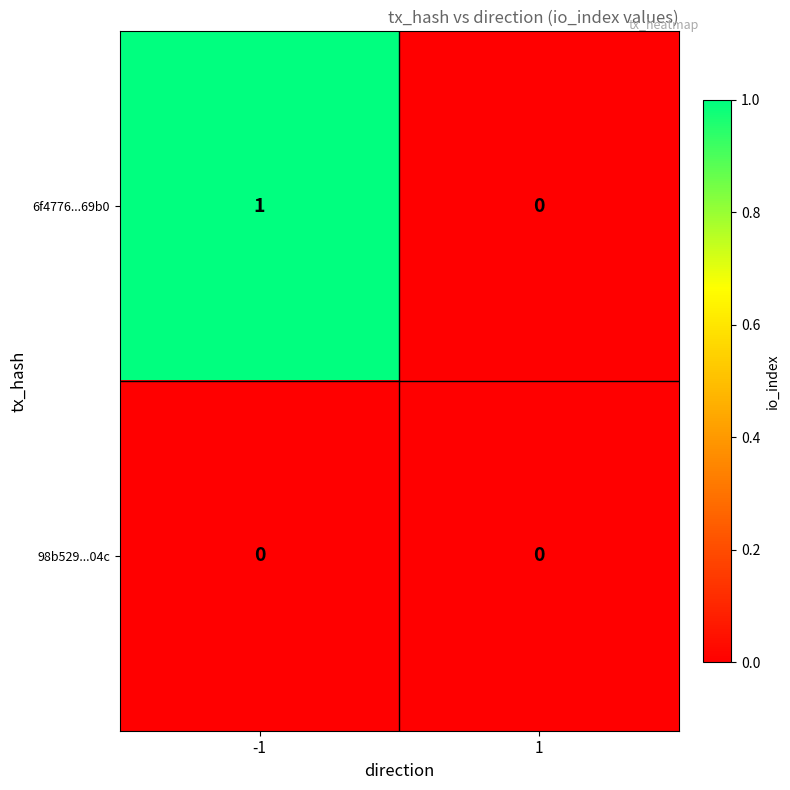

Reading left to right, what are all the values shown in this chart?

6f4776...69b0: 1	0
98b529...04c: 0	0